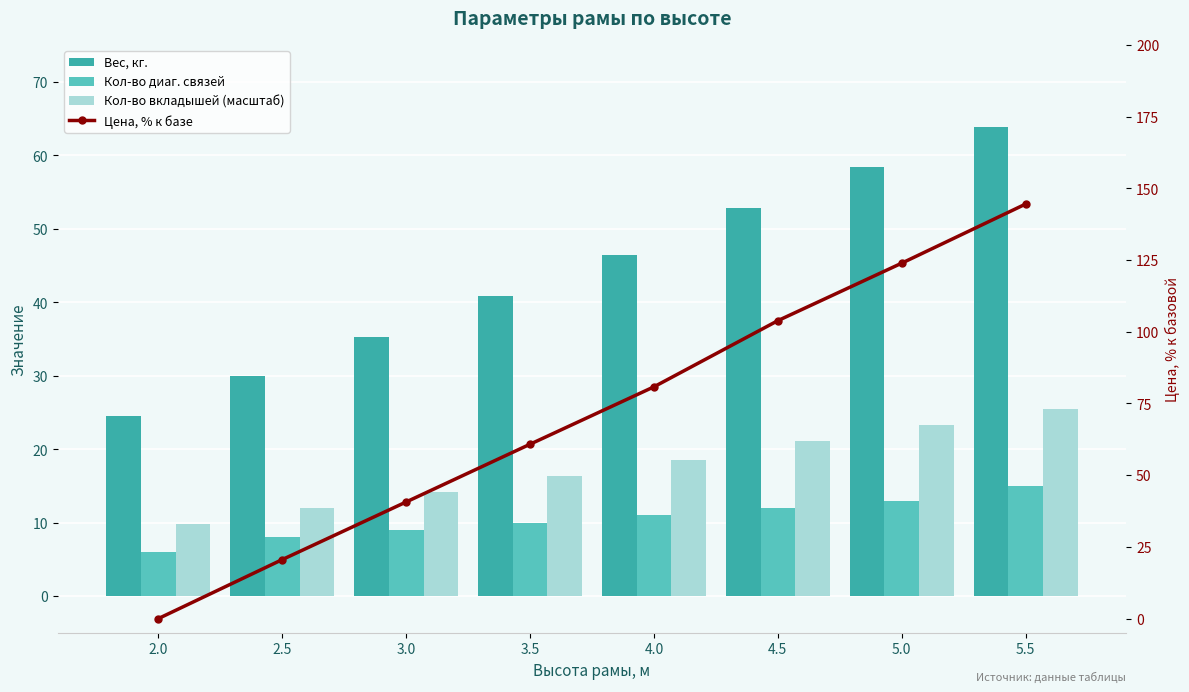

The Вес, кг. series shows 83.5 at 5.5. True or false?

False